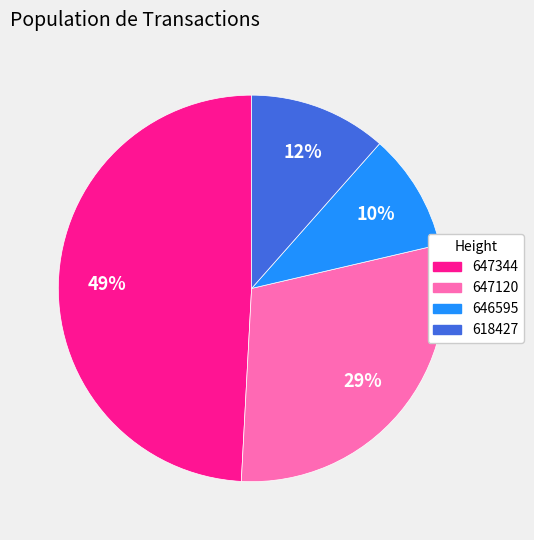

Does 618427 account for over 50% of the chart?

No